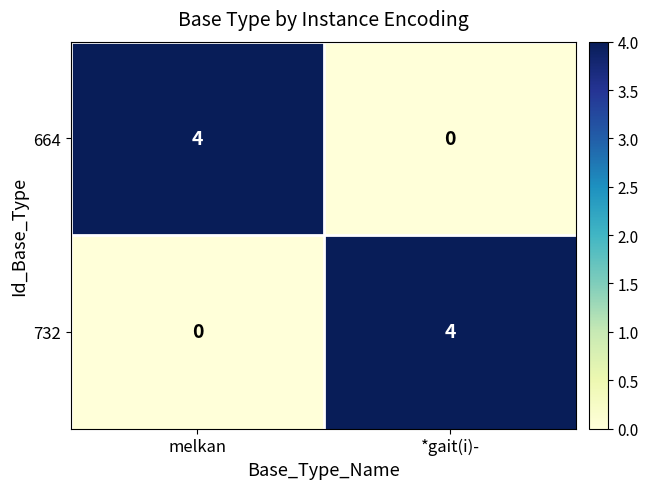

List the labels in order of 664 value, smallest first.

*gait(i)-, melkan